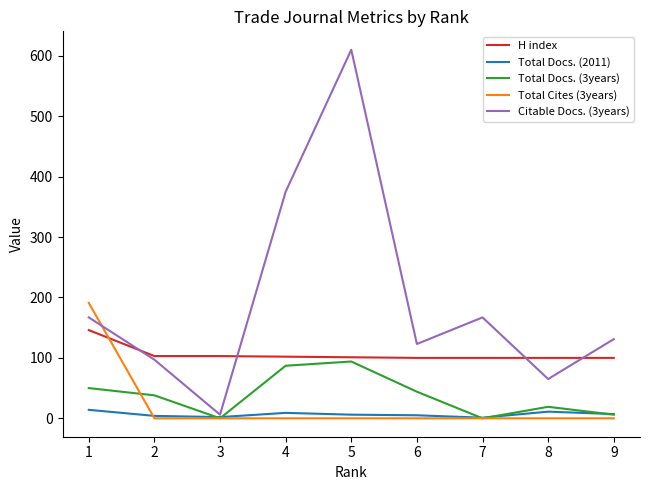

The value of H index at 7 is 100. True or false?

True